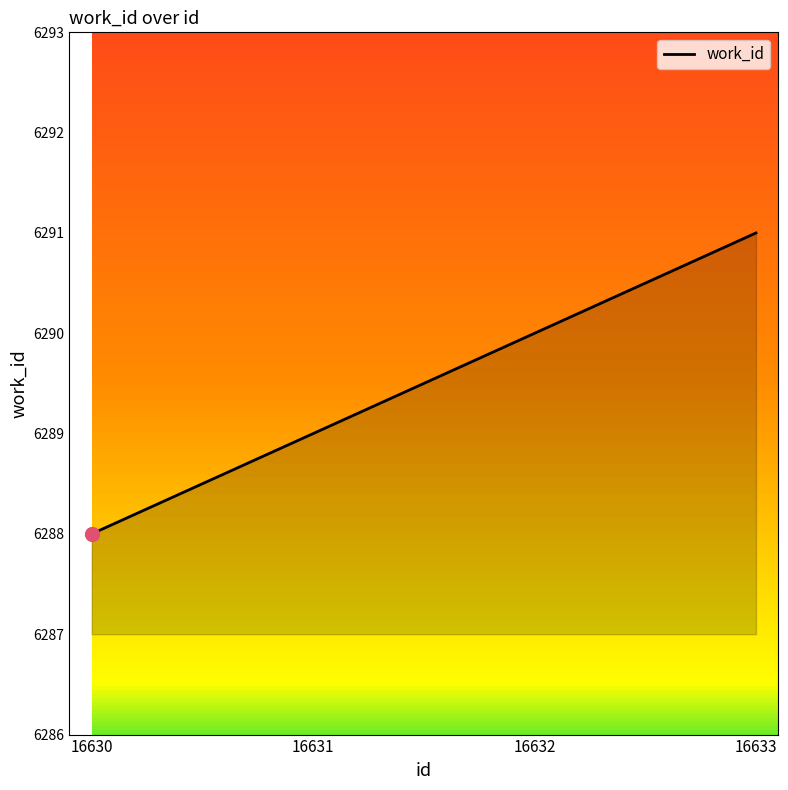

At which category does the chart reach its peak across all series?

16633